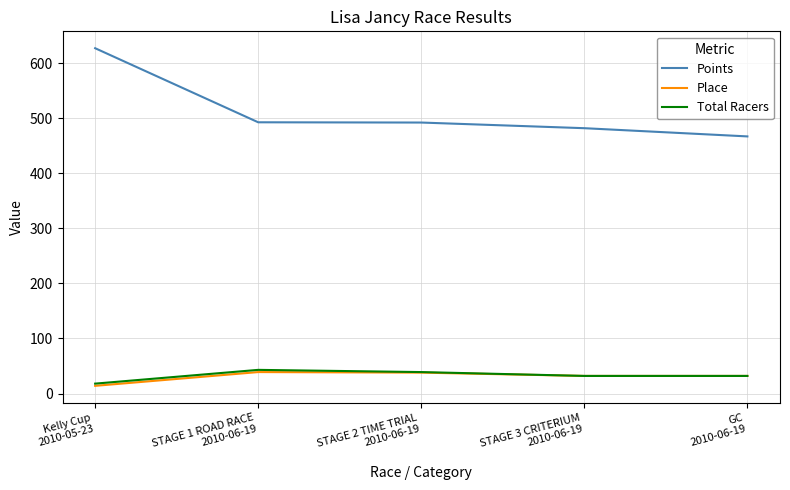

Which series has the widest spread of values?

Points